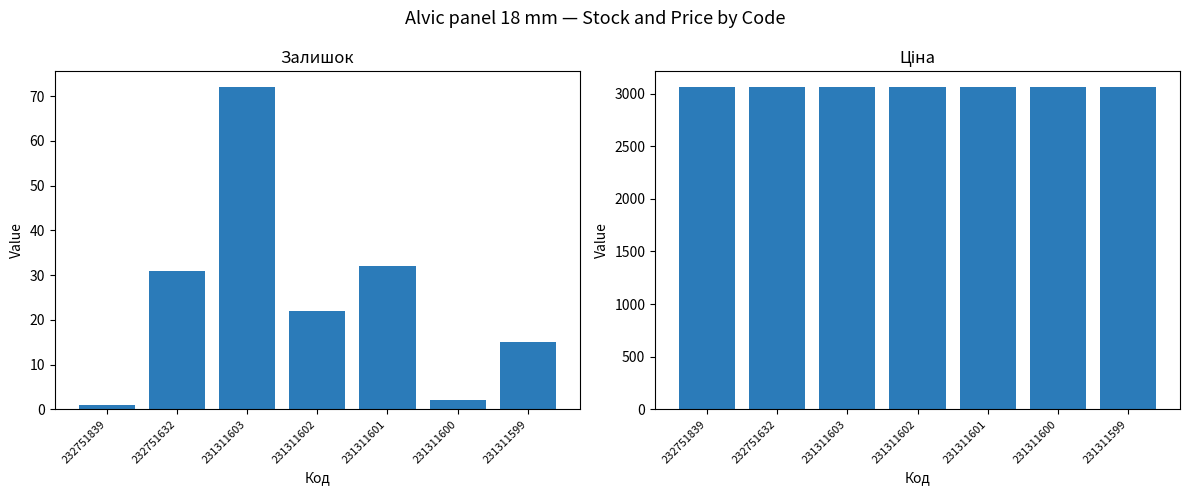

Which has a higher value, 231311602 or 231311603?

231311603